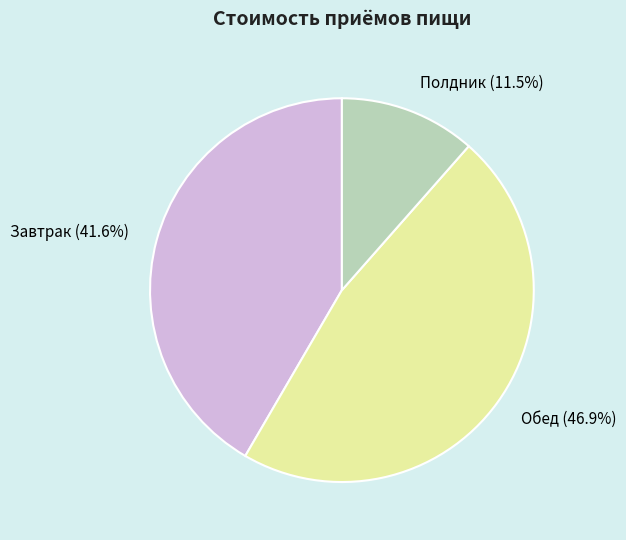

Is there a majority slice in this chart?

No